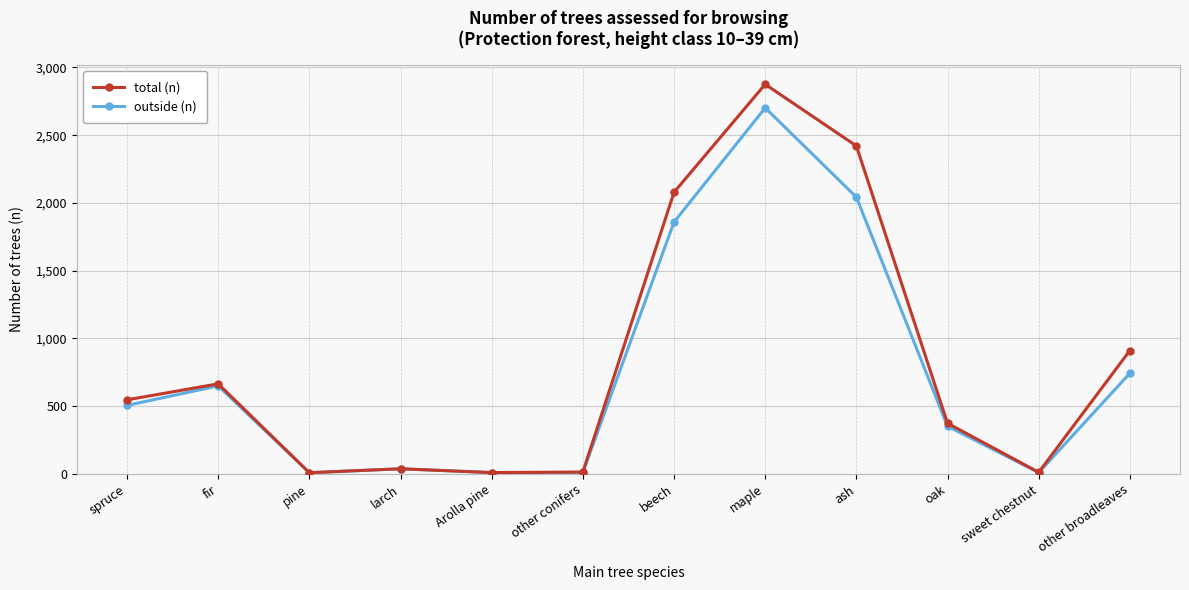

How many categories are shown in the chart?

12